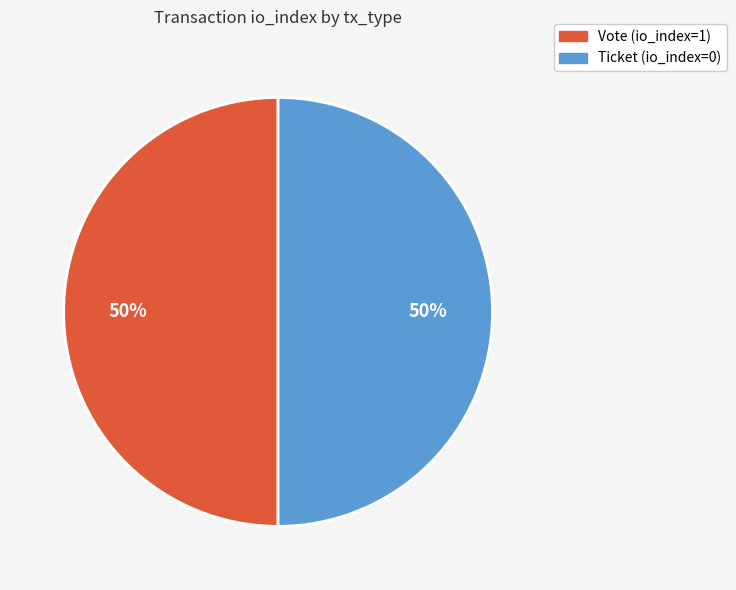

Combined, do Ticket and Vote account for over 50%?

Yes